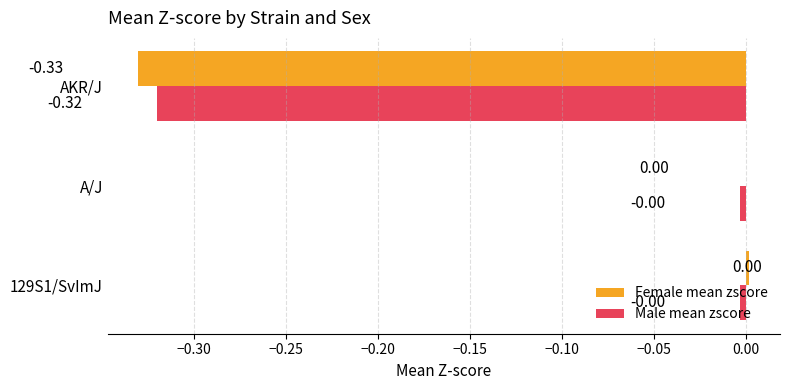

Which series has the largest total across all categories?

Male mean zscore